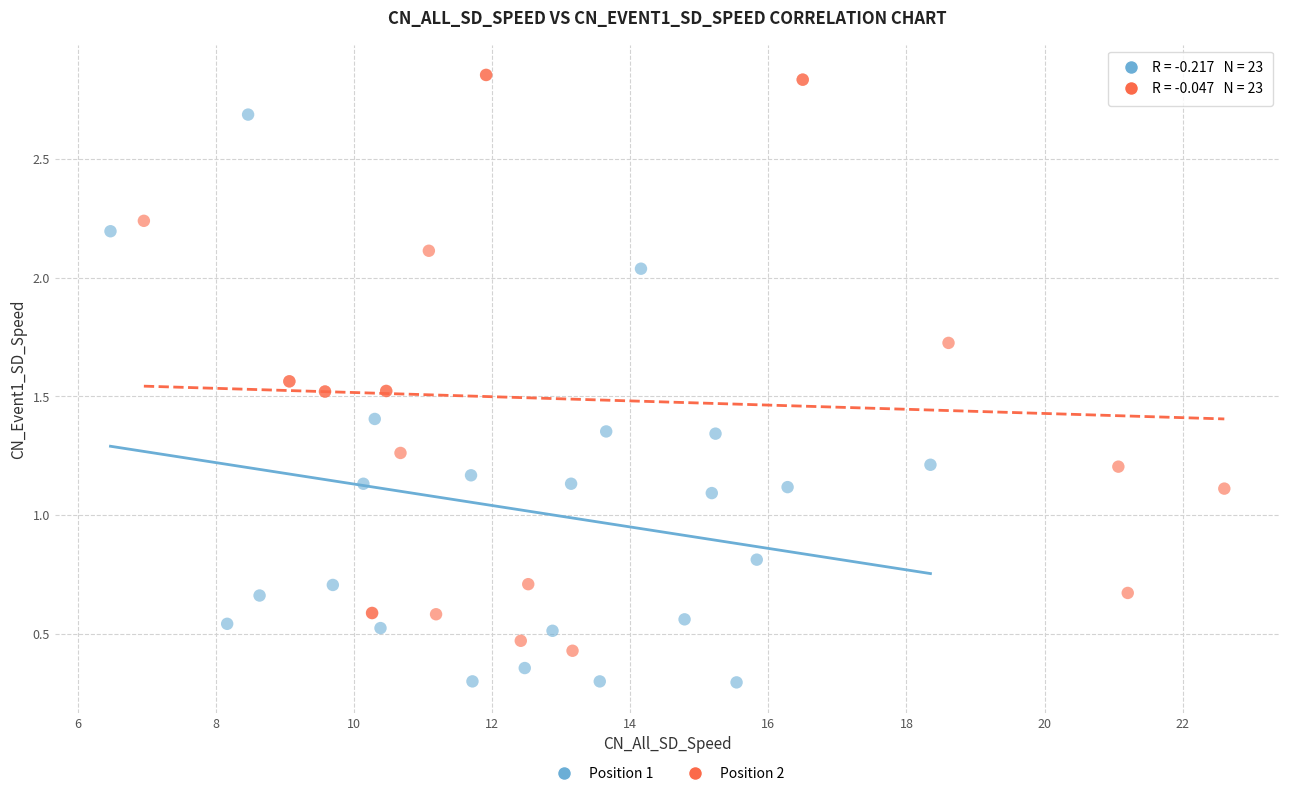

Which series has the widest spread of Y values?

Position 2